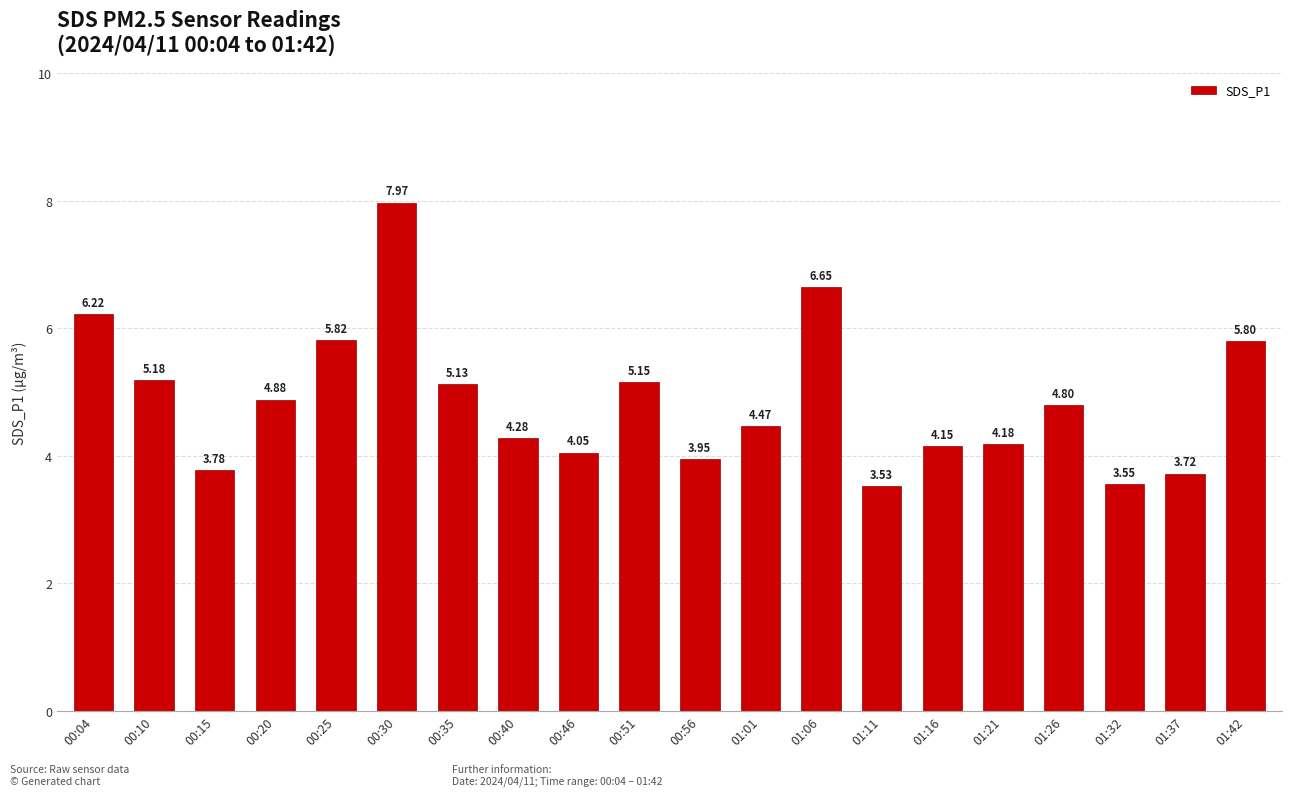

What is the ratio of the value at 00:35 to the value at 00:20?

1.1